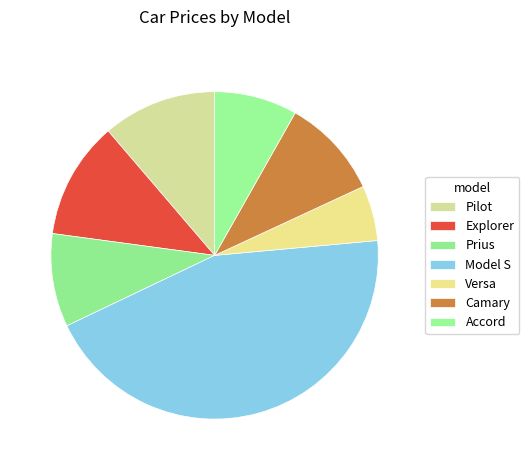

Count the number of slices in the pie.

7